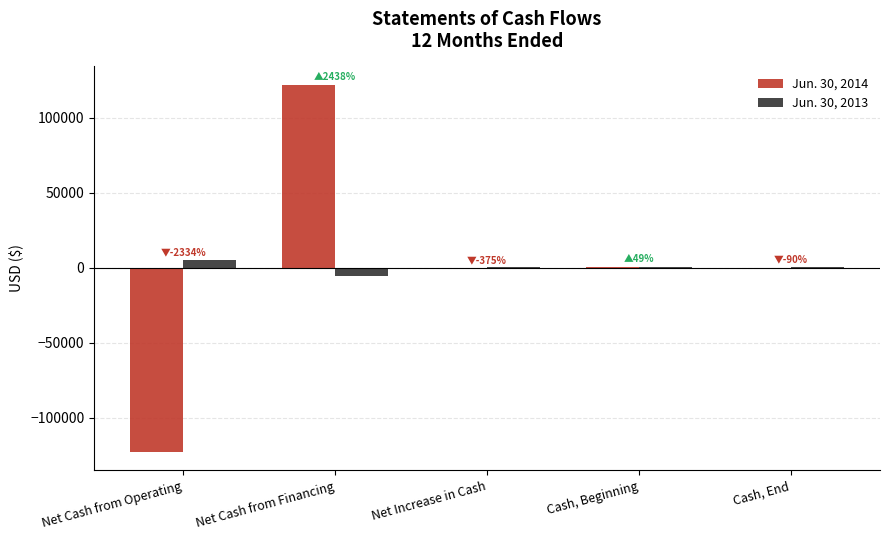

The value of Jun. 30, 2013 at Net Increase in Cash is 276. True or false?

True